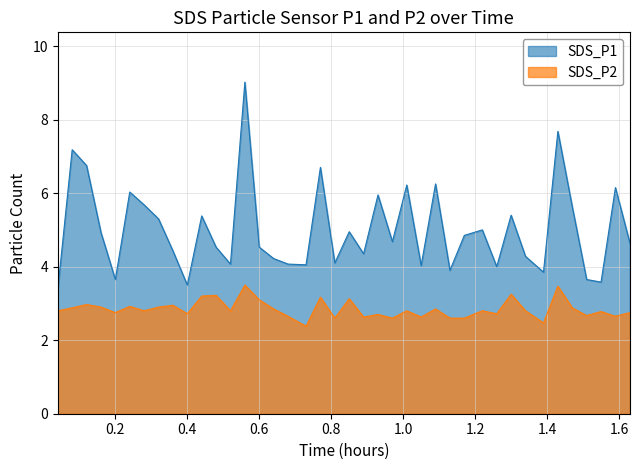

True or false: SDS_P2 and SDS_P1 cross at least once.

False